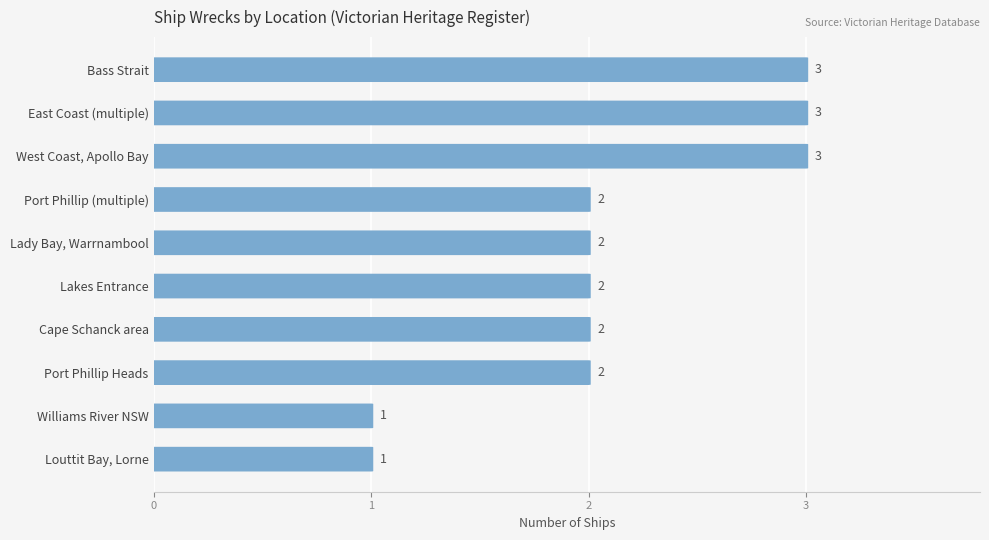

What is the ratio of the value at West Coast, Apollo Bay to the value at Williams River NSW?

3.0